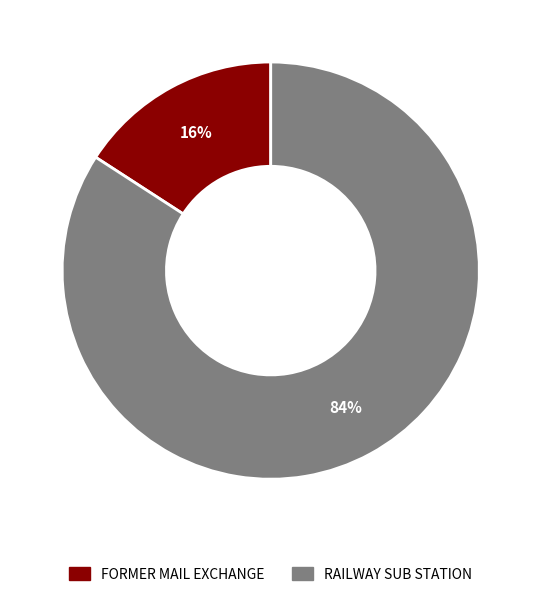

Do FORMER MAIL EXCHANGE and RAILWAY SUB STATION together represent more than half of the pie?

Yes